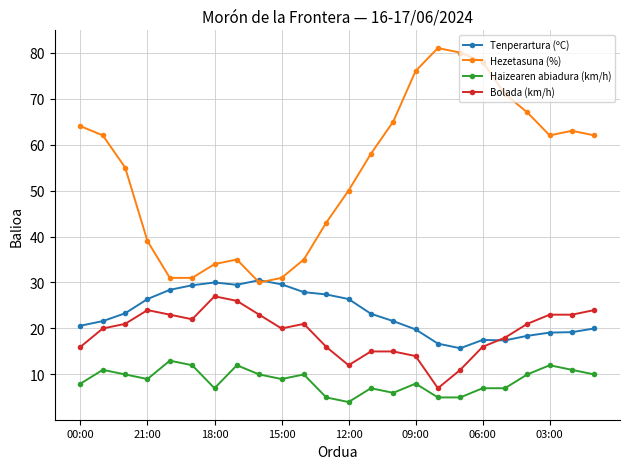

True or false: Hezetasuna (%) has more than 0 points higher than both neighbors.

True